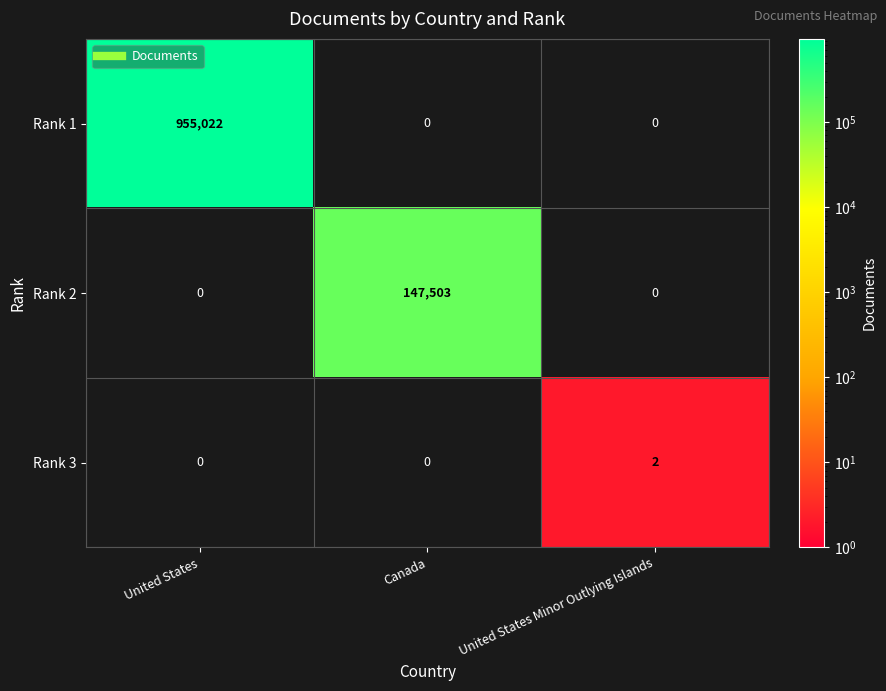

What is the sum of all Rank 1 values?

955022